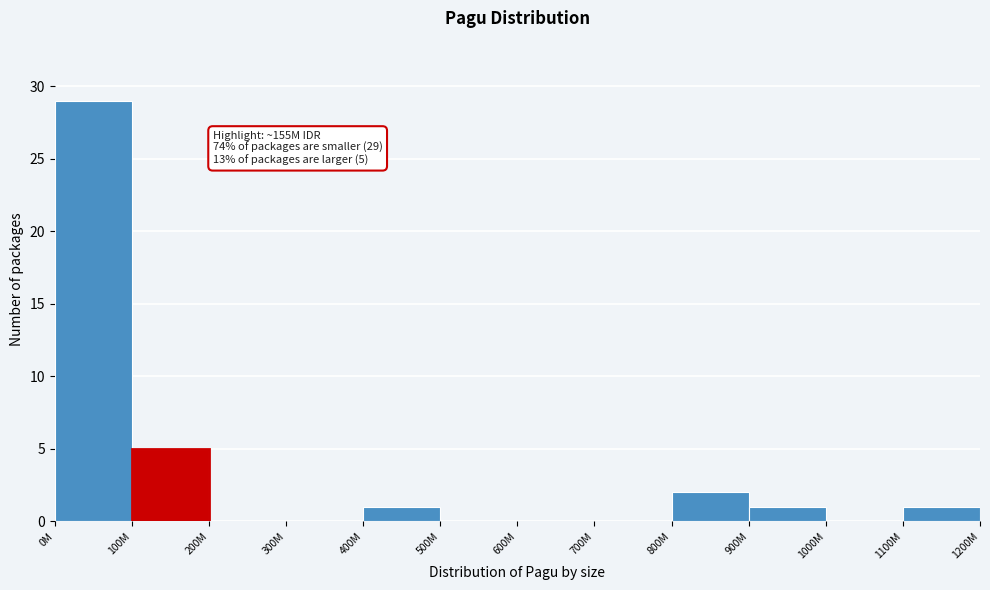

Reading left to right, transcribe all the data shown in this chart.

0M=29	100M=5	200M=0	300M=0	400M=1	500M=0	600M=0	700M=0	800M=2	900M=1	1000M=0	1100M=1